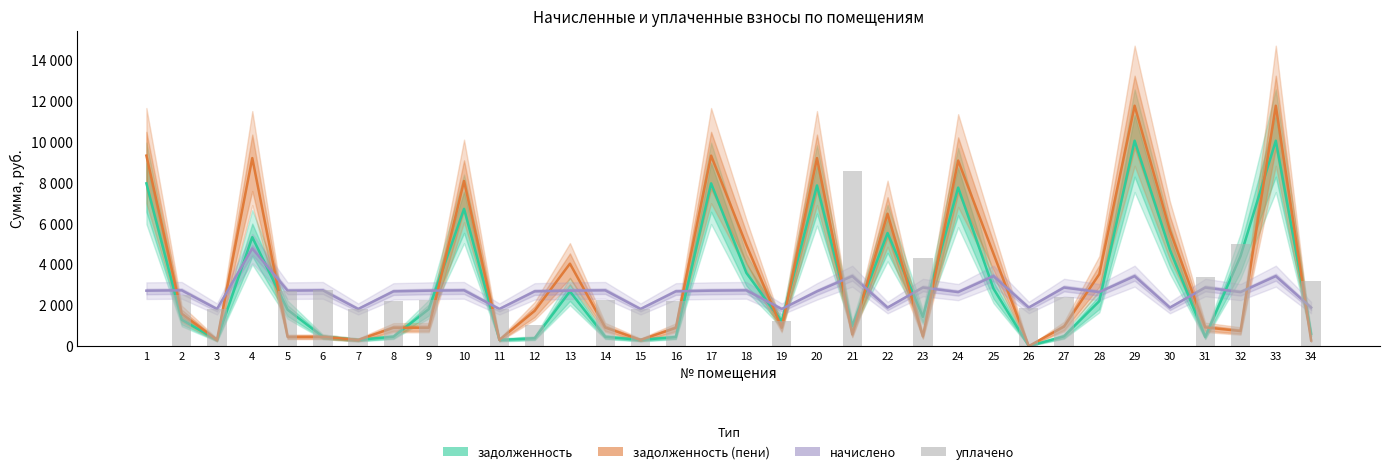

What is the average value of the задолженность series?

3028.9